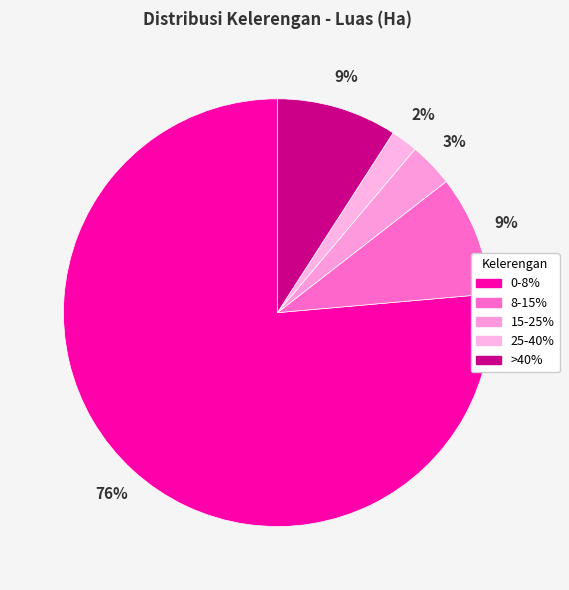

Count the number of slices in the pie.

5